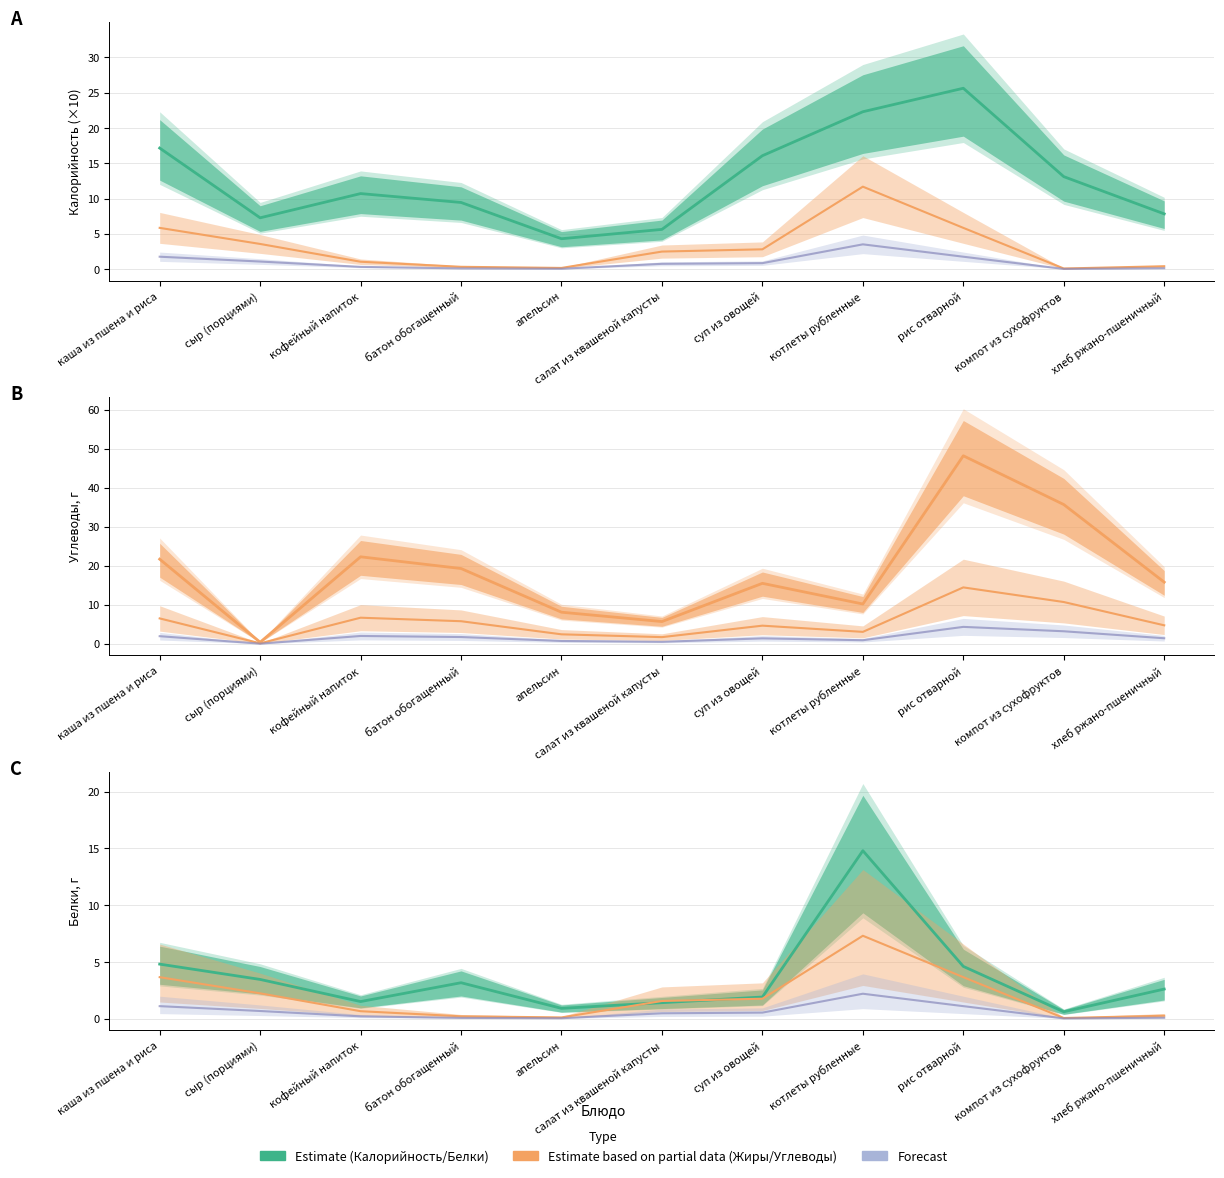

What value does the Forecast series have at кофейный напиток?

0.2